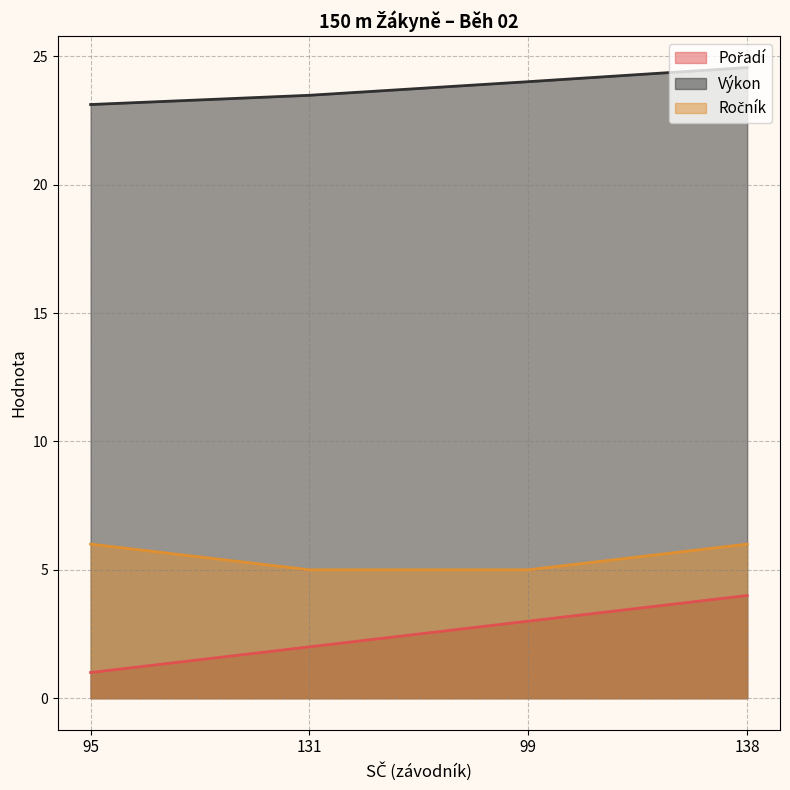

Which label corresponds to the smallest value in the chart?

95